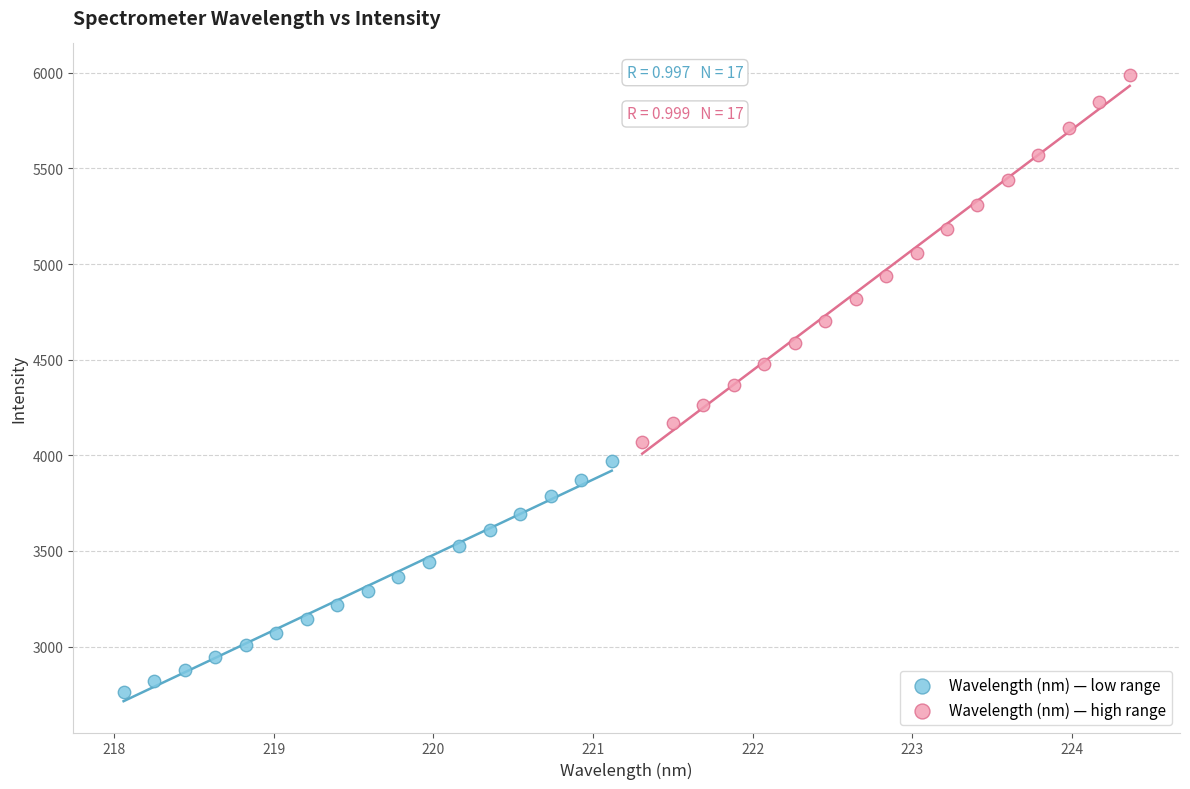

Which series has the largest Y range (max minus min)?

Wavelength (nm) — high range